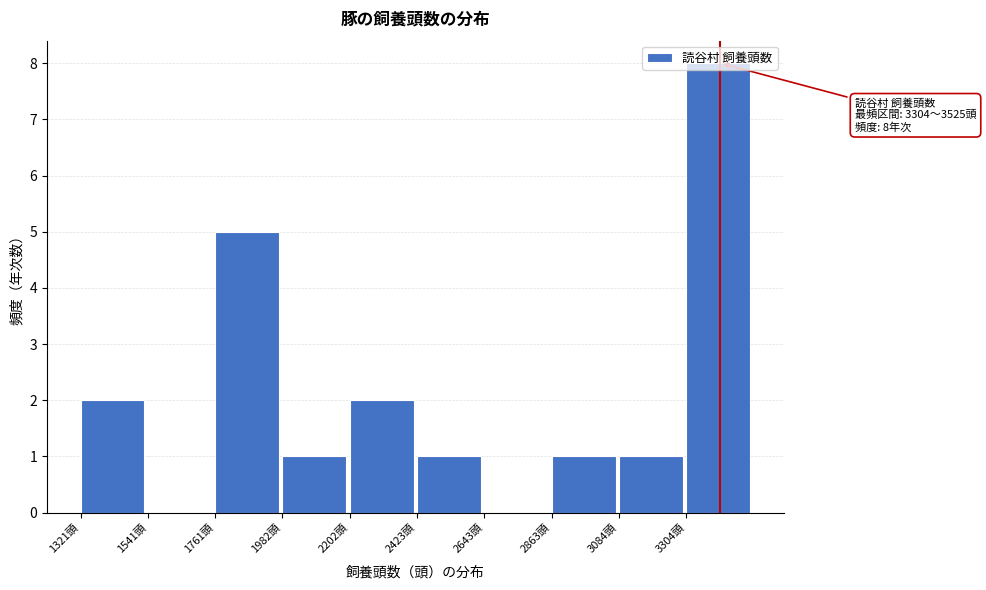

Over which range of the x-axis is the bar tallest?

3300 to 3550